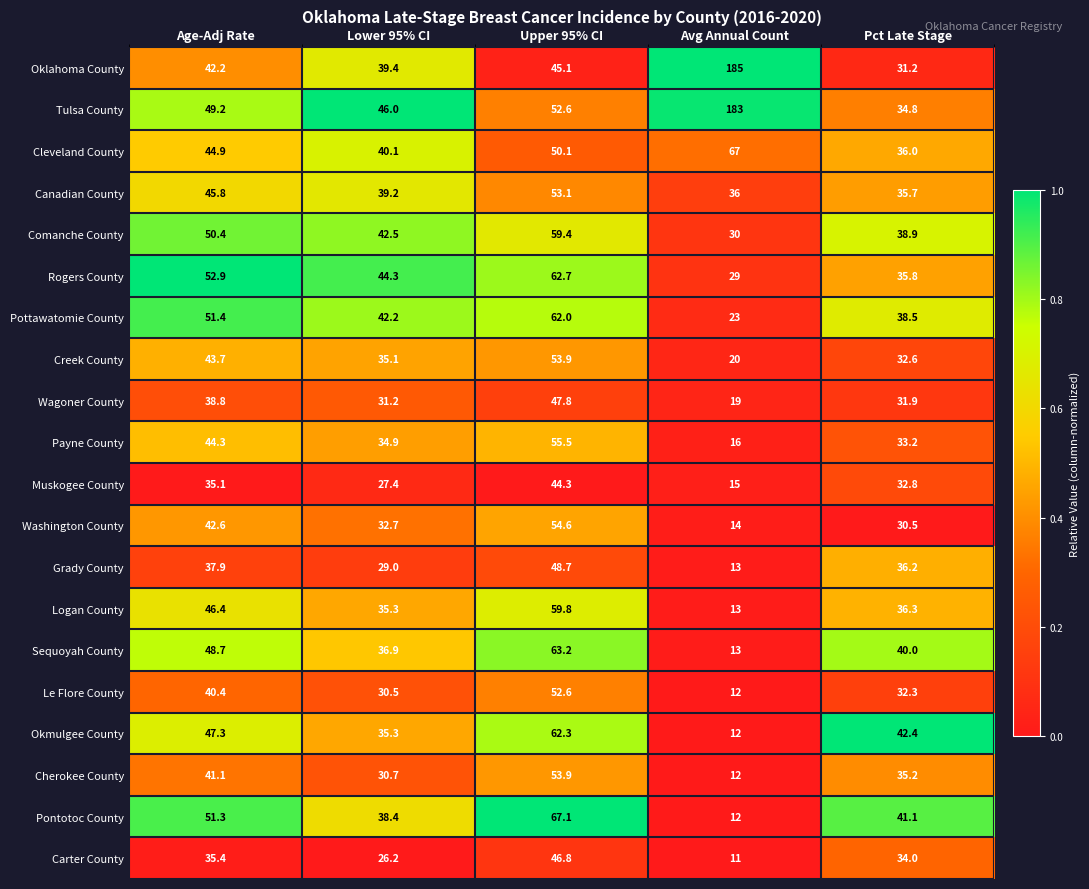

At which label does Pottawatomie County reach its peak?

Upper 95% CI